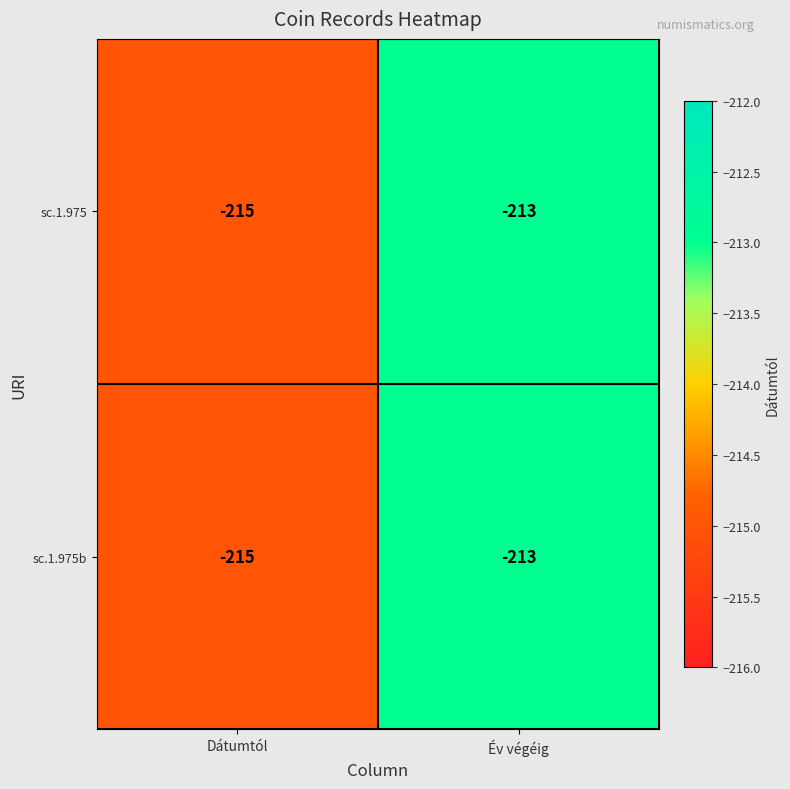

At which category does the chart reach its peak across all series?

Év végéig